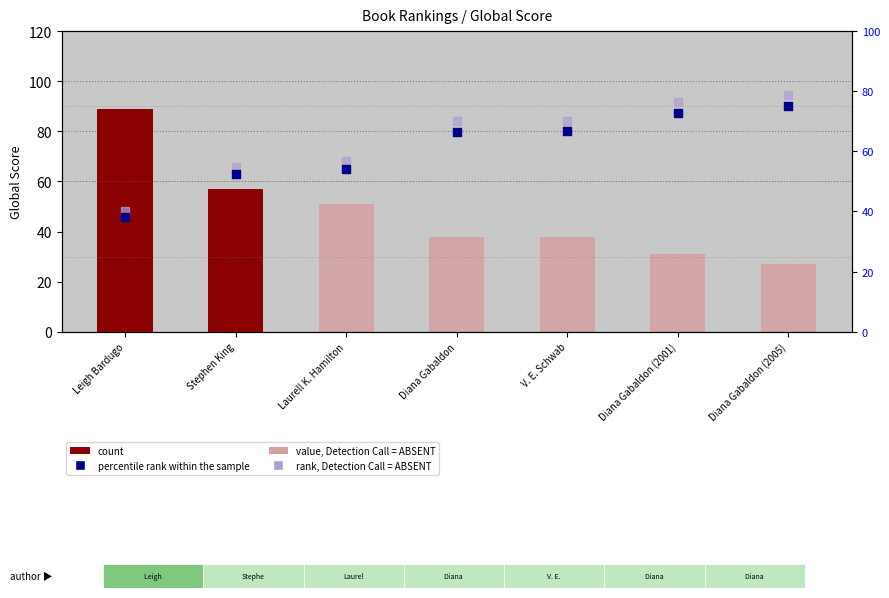

Which series has the largest total across all categories?

rank, Detection Call = ABSENT